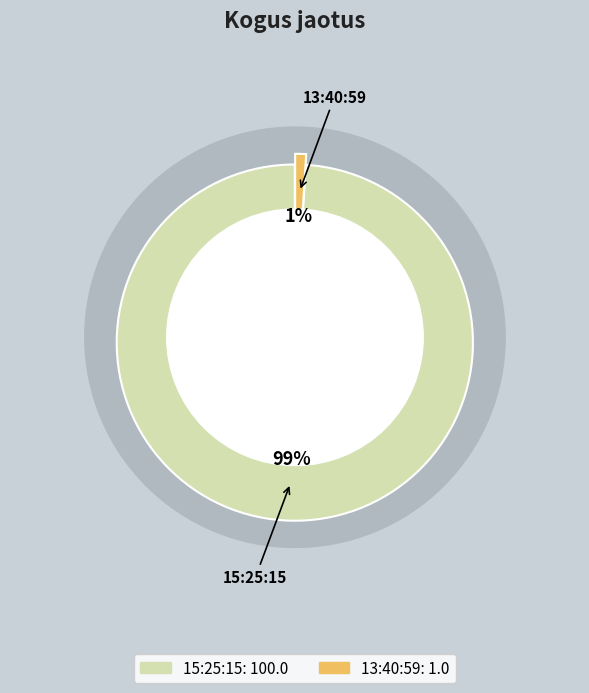

How many slices are in this pie chart?

2